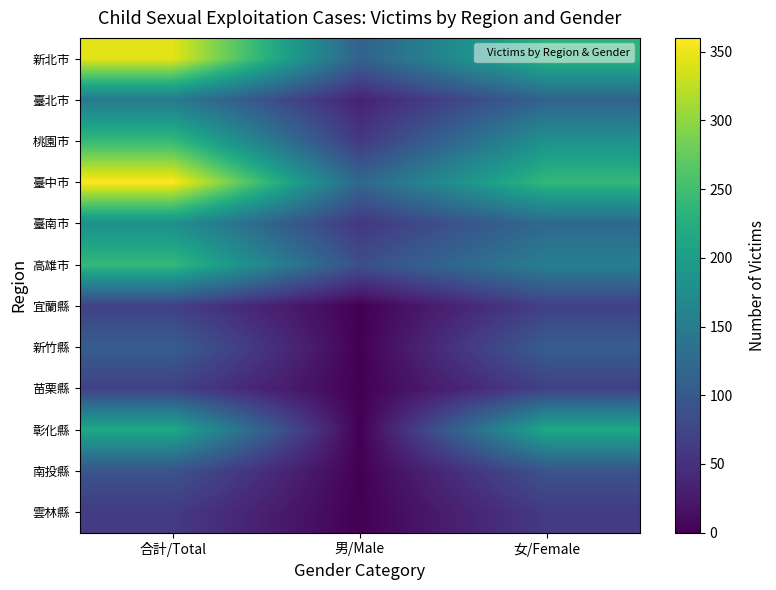

Reading right to left, extract all data points from this chart.

新北市: 女/Female=233	男/Male=112	合計/Total=345
臺北市: 女/Female=113	男/Male=34	合計/Total=147
桃園市: 女/Female=183	男/Male=59	合計/Total=242
臺中市: 女/Female=240	男/Male=120	合計/Total=360
臺南市: 女/Female=122	男/Male=57	合計/Total=179
高雄市: 女/Female=154	男/Male=87	合計/Total=241
宜蘭縣: 女/Female=69	男/Male=0	合計/Total=69
新竹縣: 女/Female=106	男/Male=0	合計/Total=106
苗栗縣: 女/Female=69	男/Male=0	合計/Total=69
彰化縣: 女/Female=216	男/Male=0	合計/Total=216
南投縣: 女/Female=93	男/Male=0	合計/Total=93
雲林縣: 女/Female=62	男/Male=0	合計/Total=62